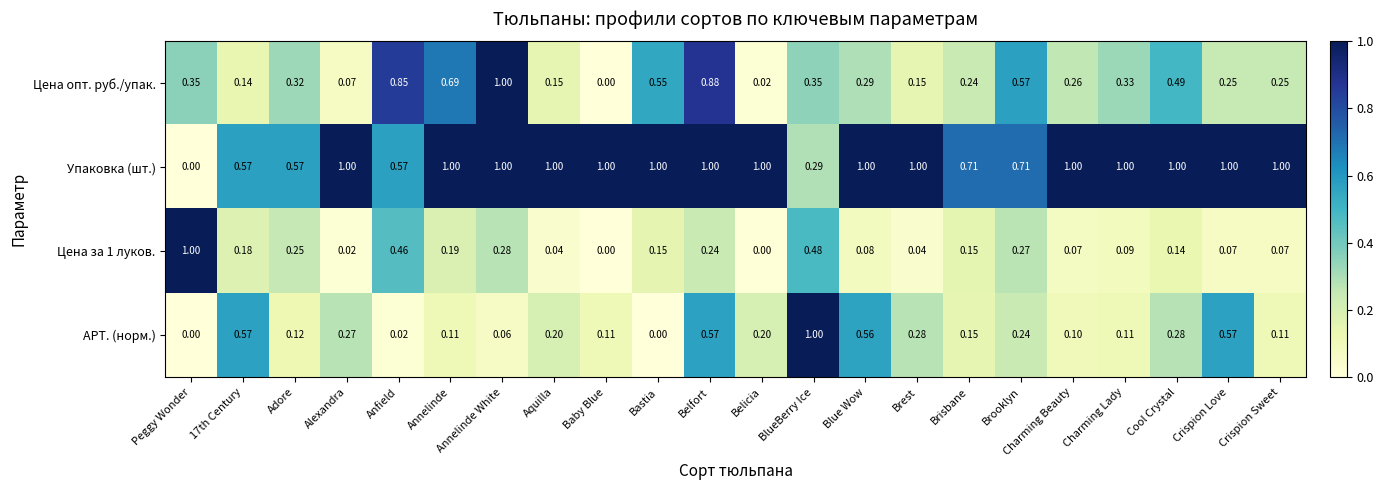

Is the value of АРТ. (норм.) at Annelinde greater than the value of Цена опт. руб./упак. at Crispion Love?

No